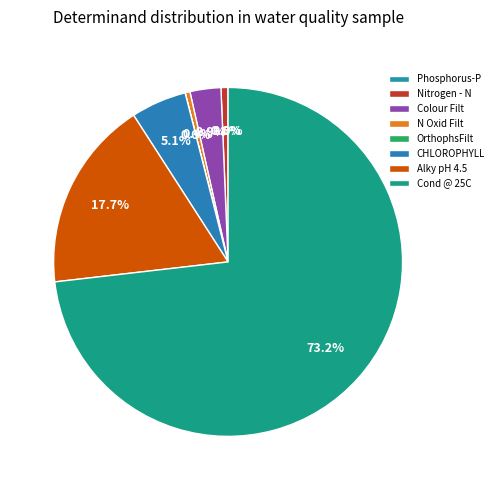

Rank the categories by value from lowest to highest.

OrthophsFilt, Phosphorus-P, N Oxid Filt, Nitrogen - N, Colour Filt, CHLOROPHYLL, Alky pH 4.5, Cond @ 25C